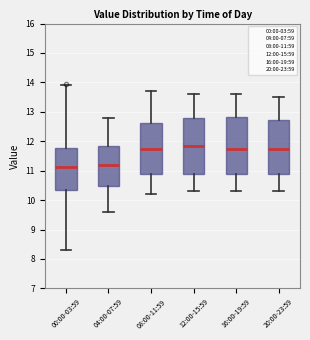

Where does the median line of the box for 20:00-23:59 sit on the y-axis? The values are not printed on the chart, so give them approximately, as read against the axis.

11.8